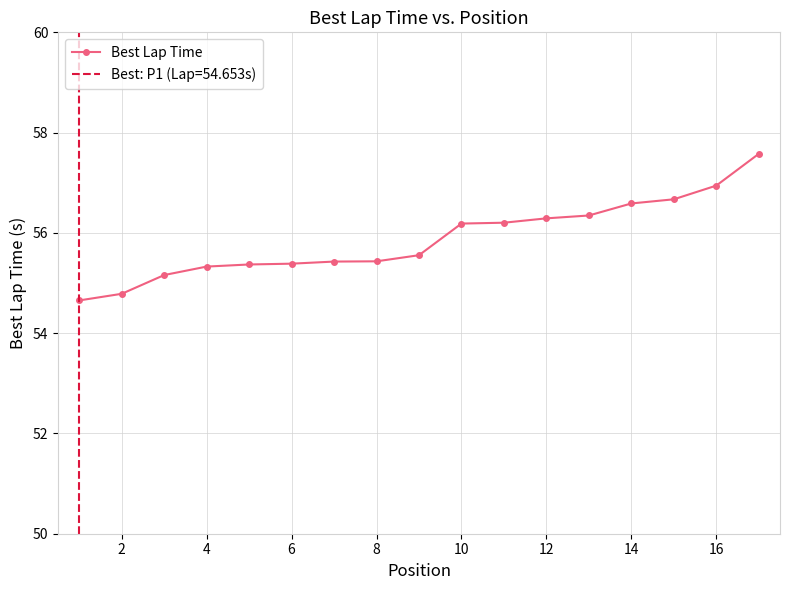

True or false: Best Lap Time has a value of 78.4 at 2.

False